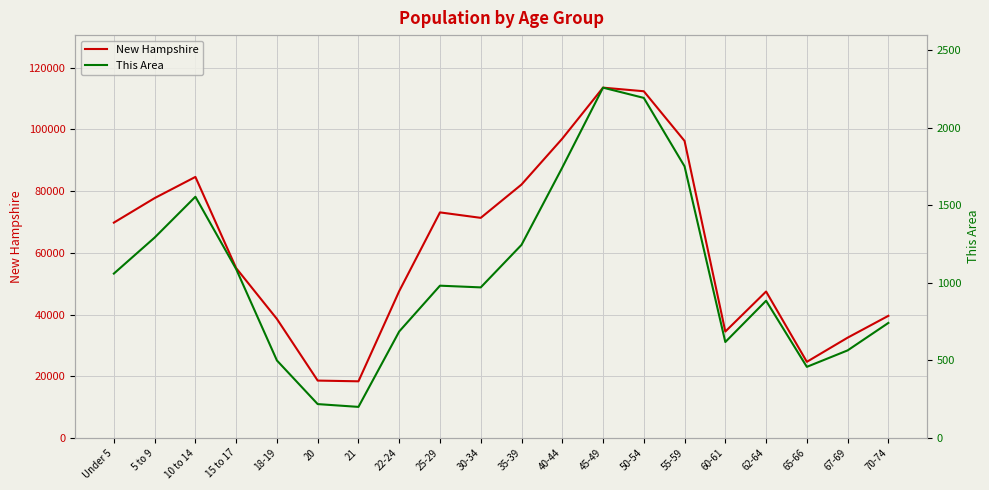

How many interior local peaks does the This Area series have?

4